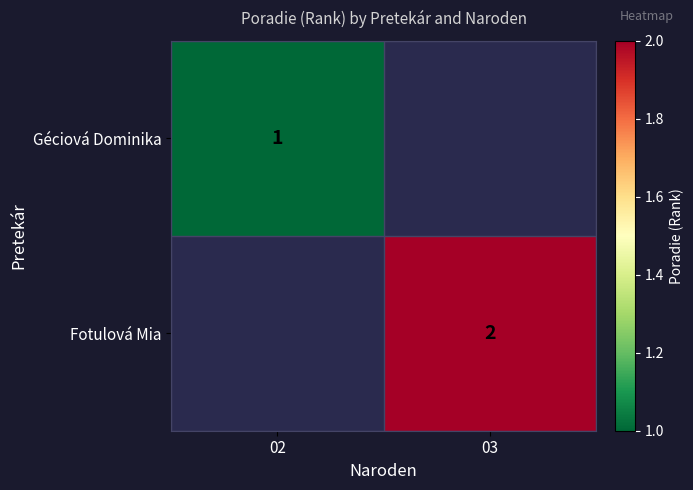

The Fotulová Mia series shows 1 at 03. True or false?

False